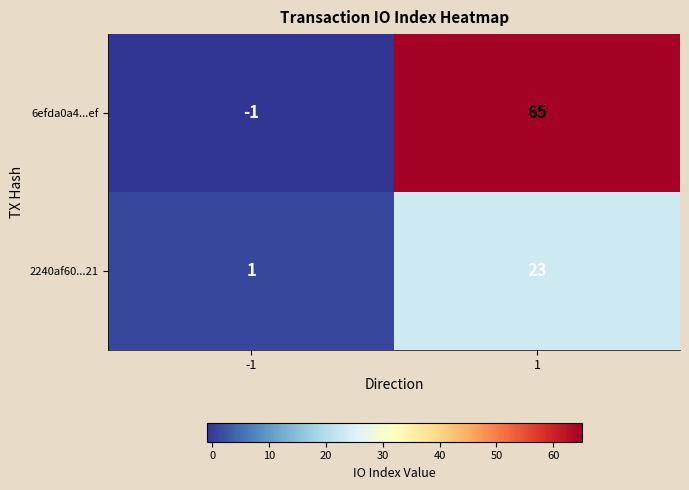

Rank the series by their maximum value, from lowest to highest.

2240af60...21, 6efda0a4...ef